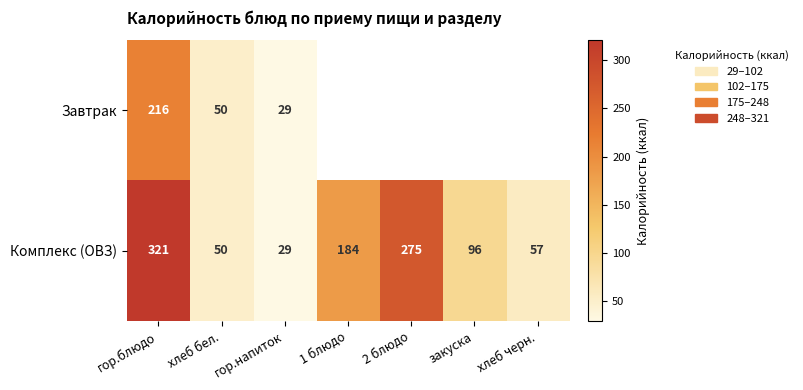

Rank the categories by Комплекс (ОВЗ) value from lowest to highest.

гор.напиток, хлеб бел., хлеб черн., закуска, 1 блюдо, 2 блюдо, гор.блюдо